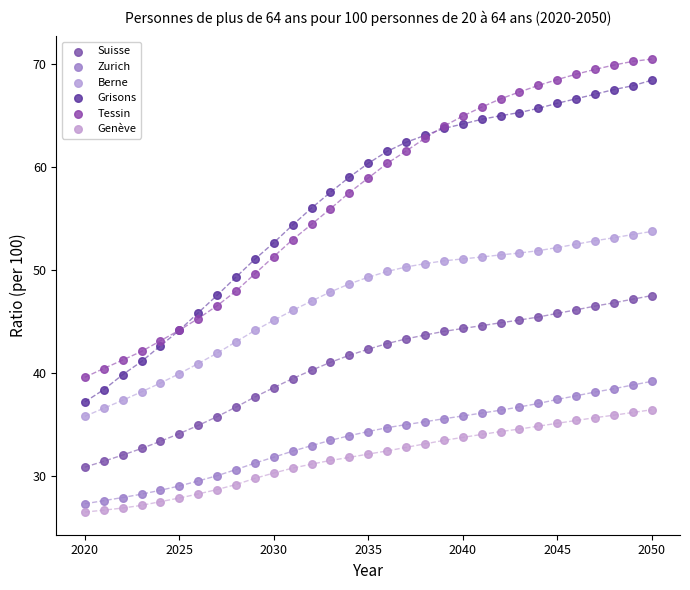

Which series reaches the minimum Y coordinate?

Genève